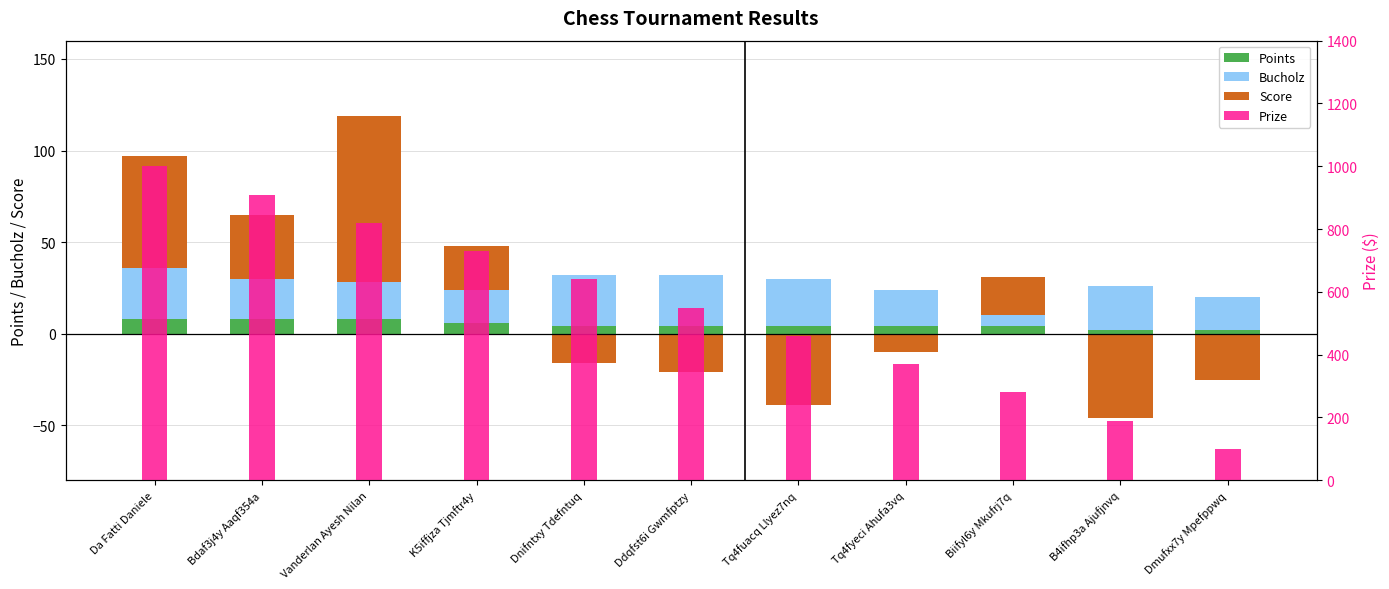

Which series has the widest spread of values?

Prize